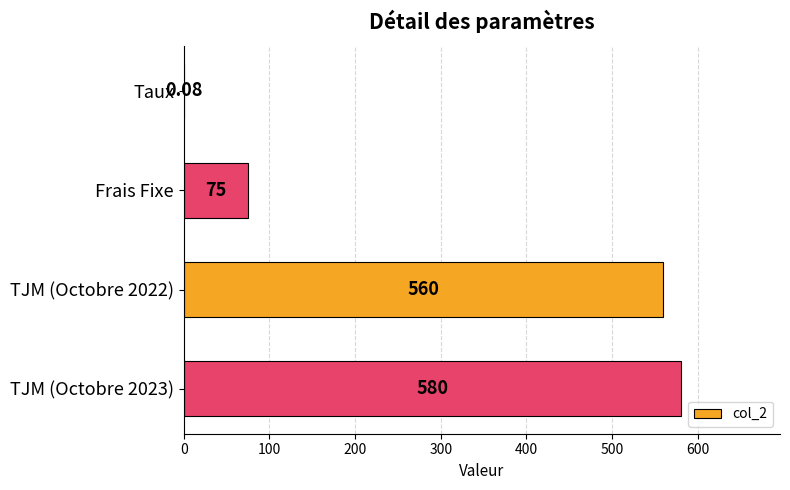

Where is the data nearest to the value 290?

Frais Fixe